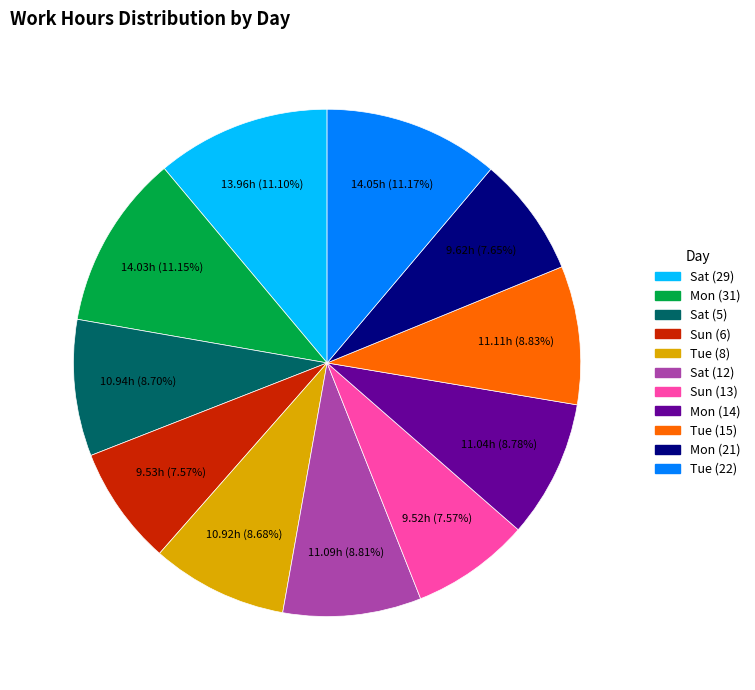

To the nearest percent, what portion does Sat (12) represent?

9%